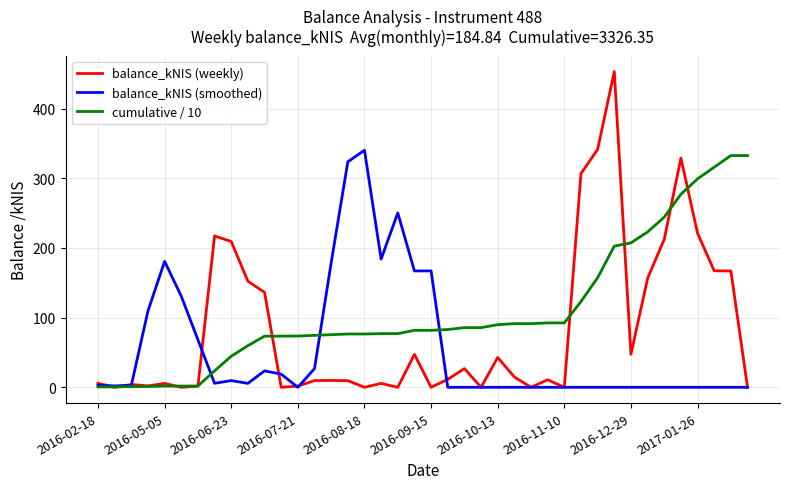

What is the greatest value displayed?

453.2